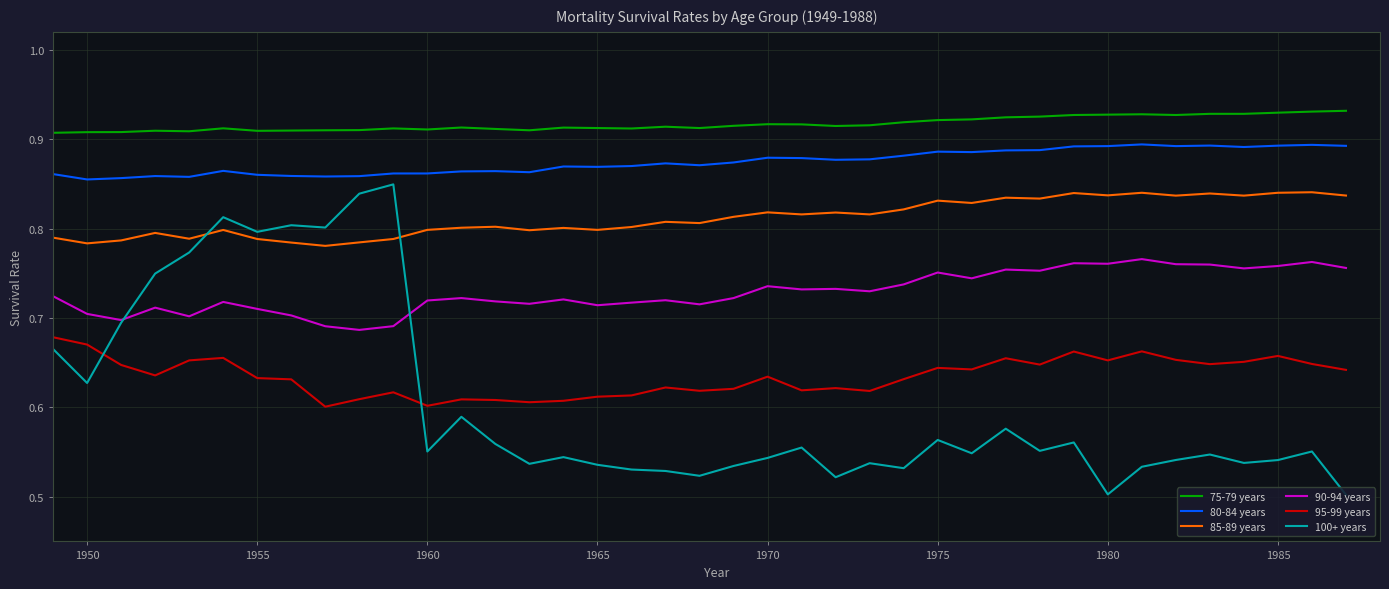

Which series has the widest spread of values?

100+ years